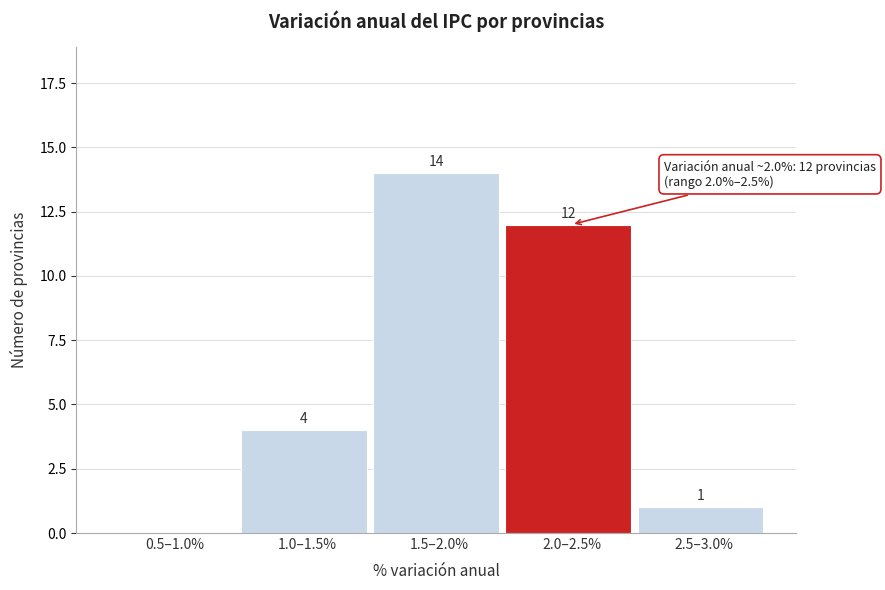

Reading right to left, what are all the values shown in this chart?

2.5–3.0%=1	2.0–2.5%=12	1.5–2.0%=14	1.0–1.5%=4	0.5–1.0%=0